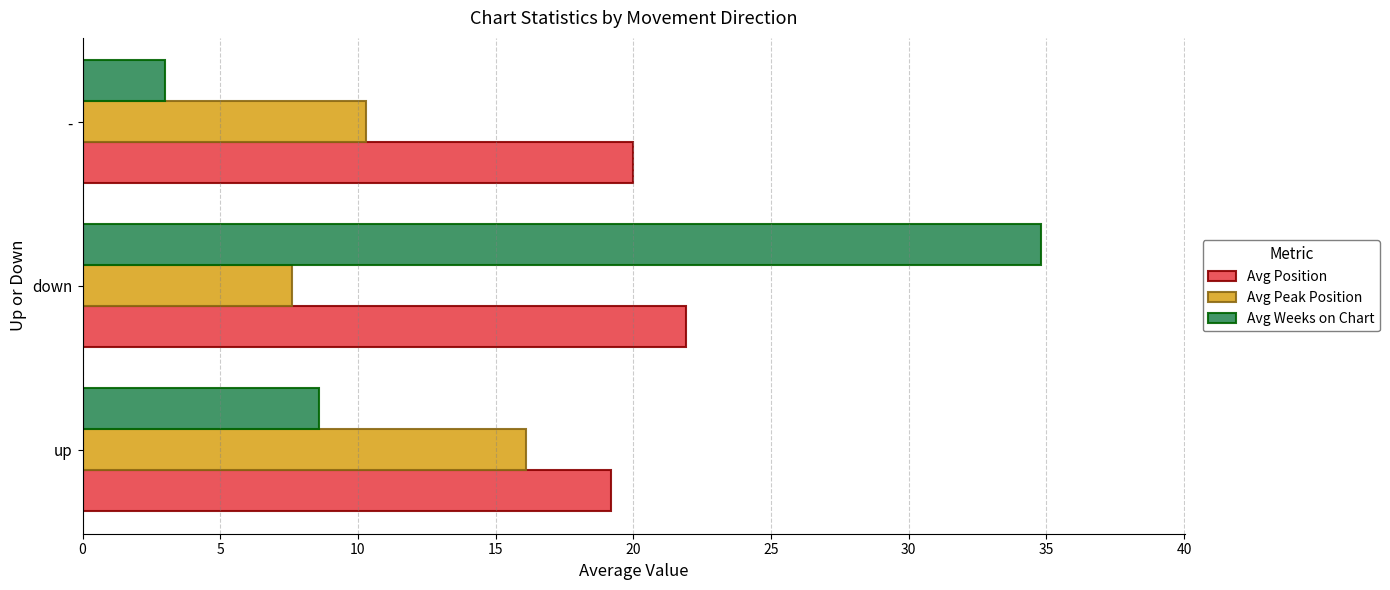

Is it true that Avg Peak Position equals 3.3 at down?

False